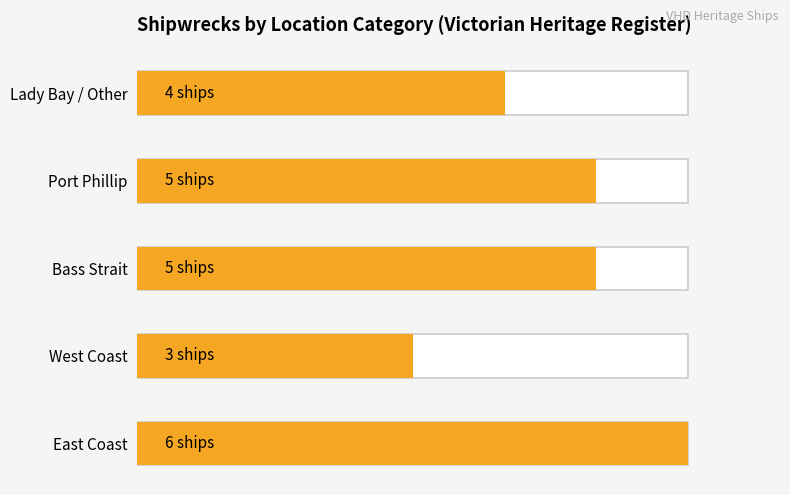

What is the maximum value shown in the chart?

6